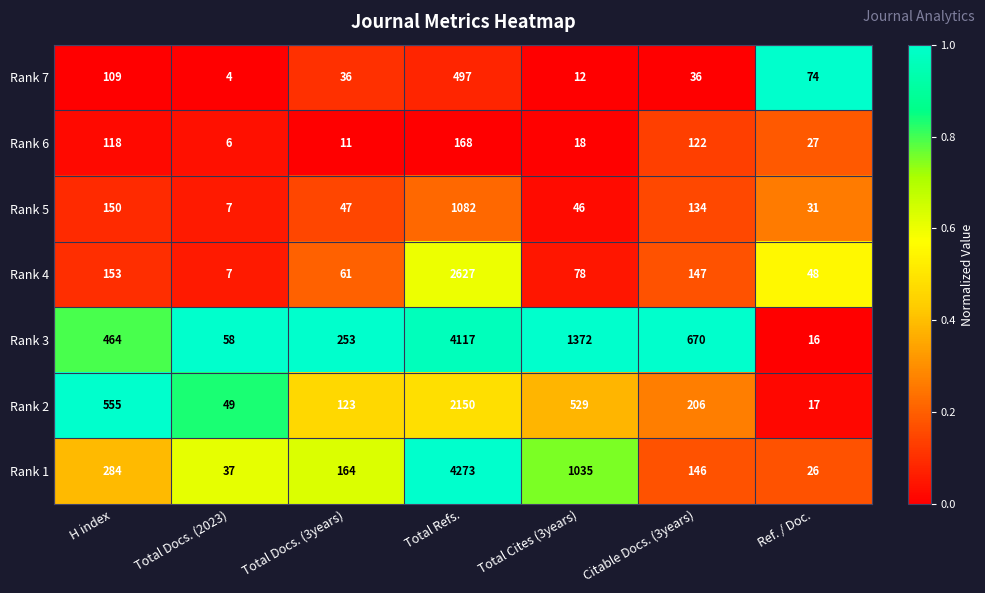

At which category is the sum across all series the highest?

Total Refs.